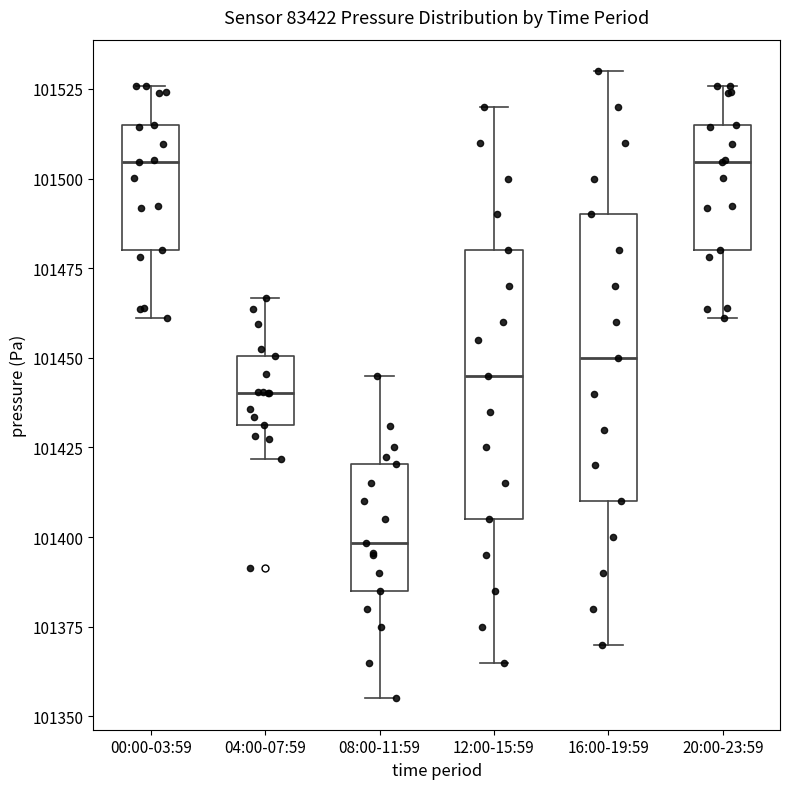

Where does the lower whisker of the box for 08:00-11:59 end on the y-axis? The values are not printed on the chart, so give them approximately, as read against the axis.

101355